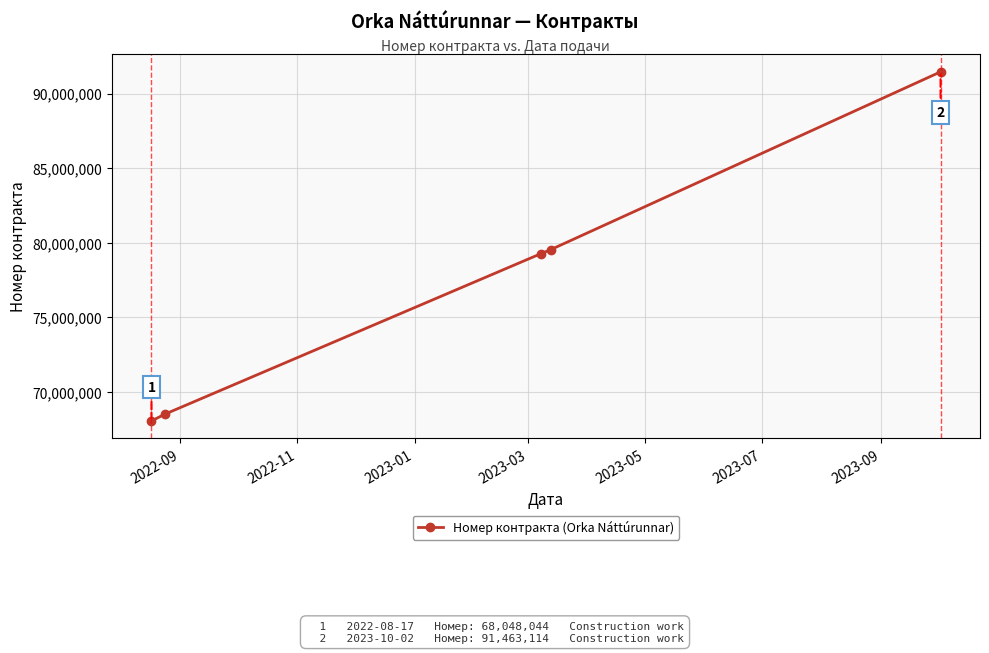

What is the difference between the second highest and second lowest values?

11036850